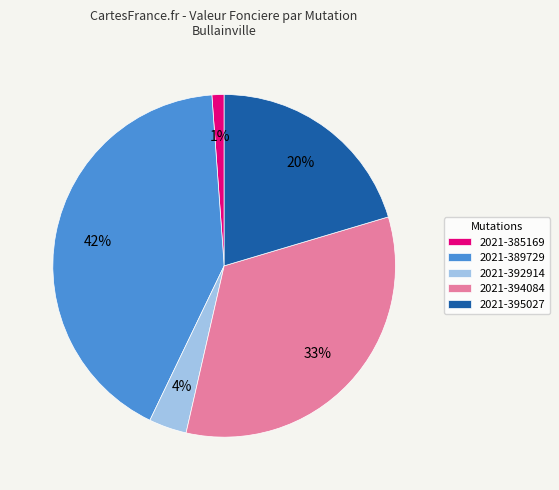

Rank the categories by value from lowest to highest.

2021-385169, 2021-392914, 2021-395027, 2021-394084, 2021-389729